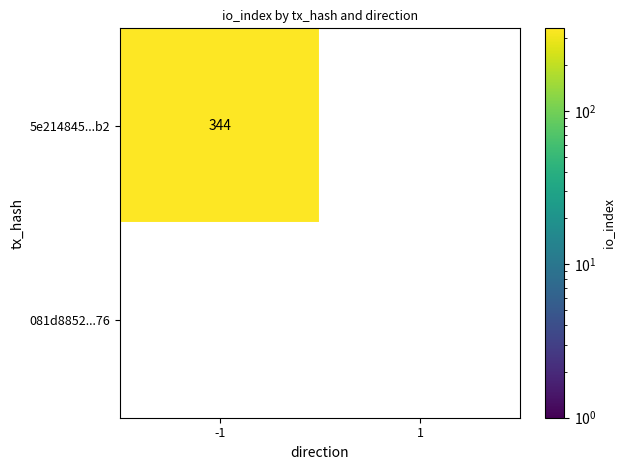

Which series has the largest total across all categories?

5e214845...b2